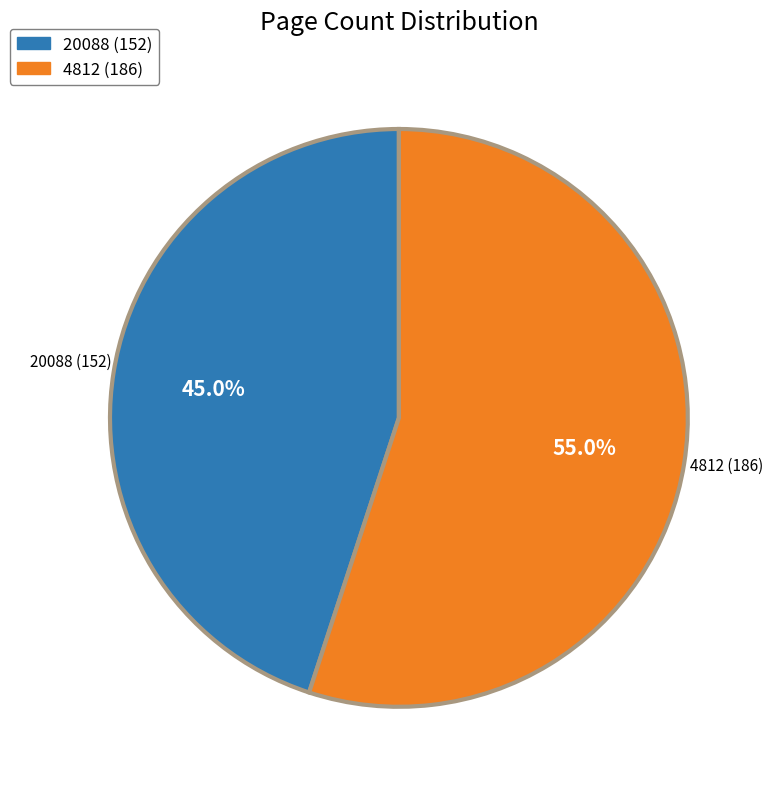

What percentage do 4812 and 20088 together represent?

100.0%